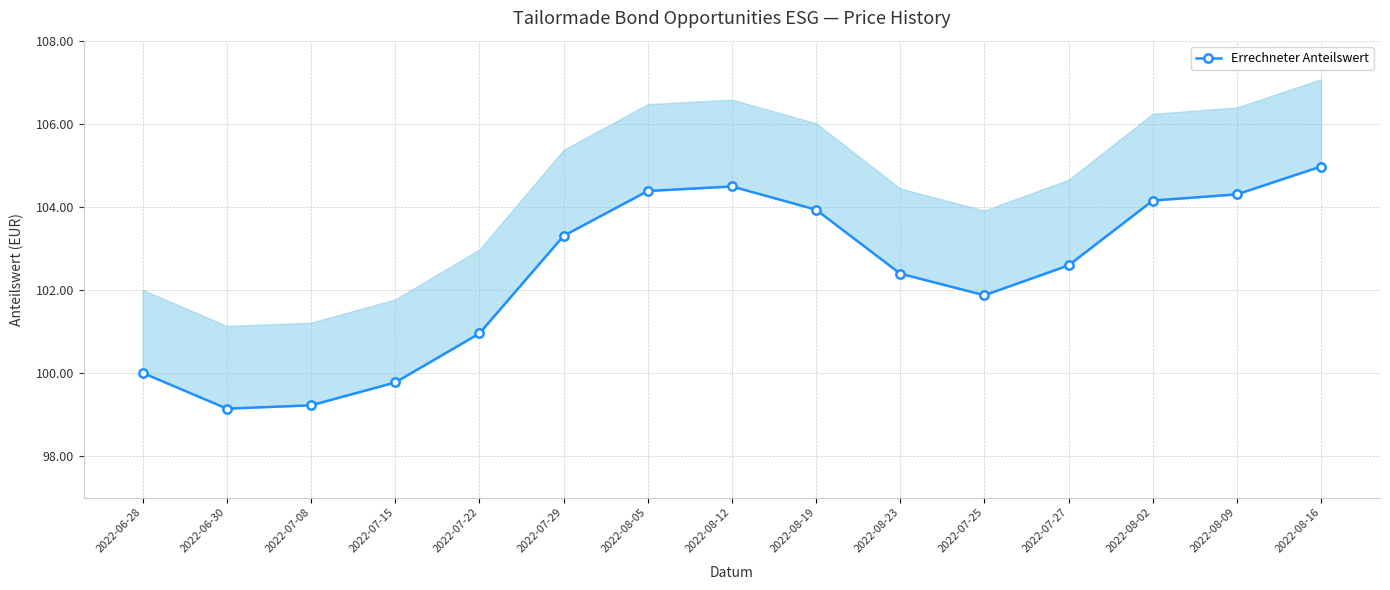

How many points are higher than both their immediate neighbors (excluding endpoints)?

1